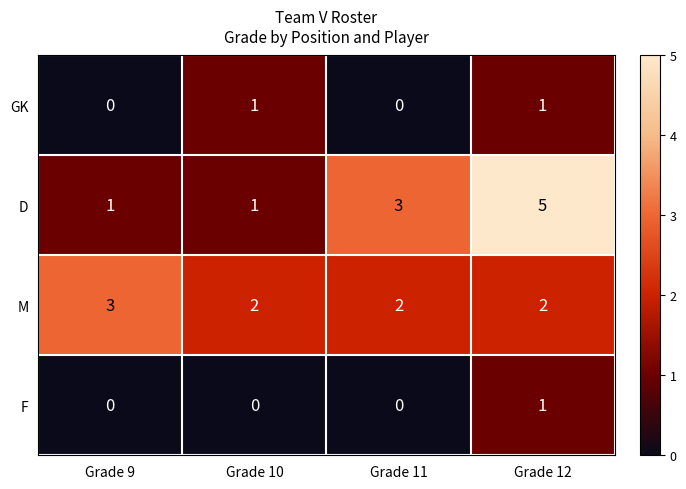

True or false: M has a value of 2 at Grade 12.

True